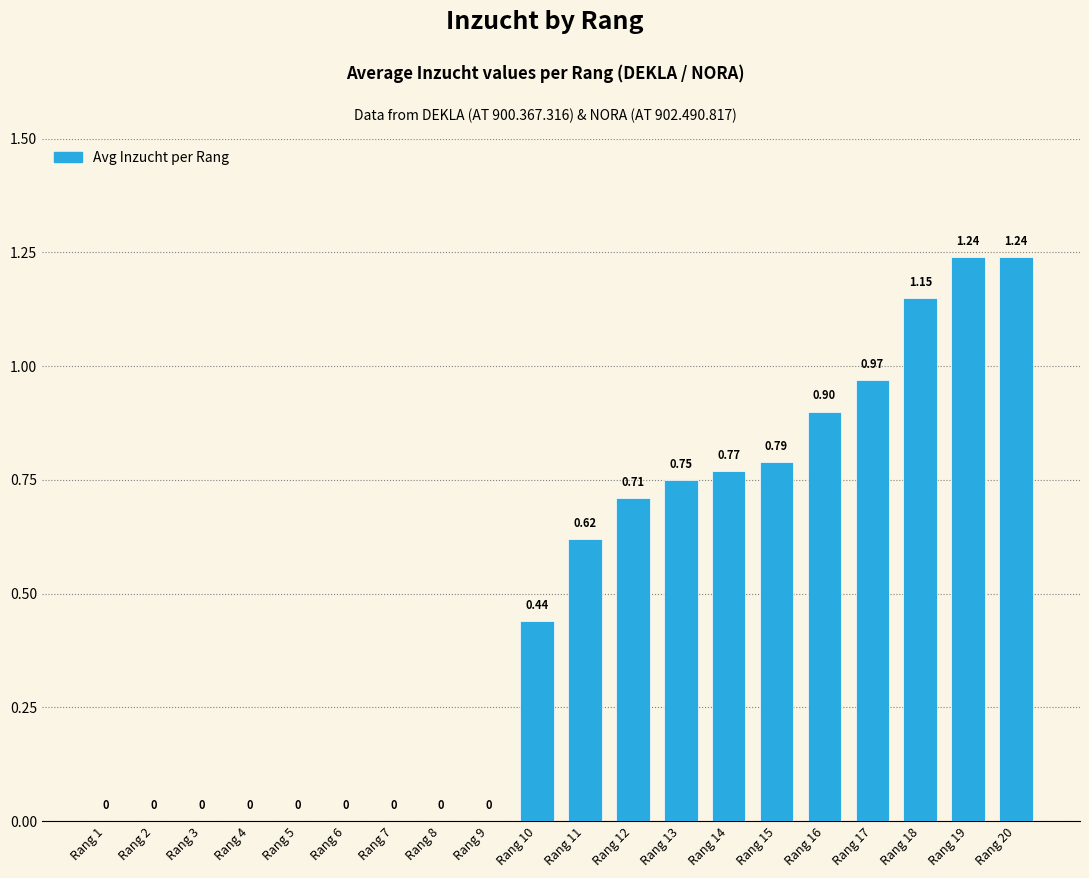

What is the sum of the values at Rang 16 and Rang 7?

0.9